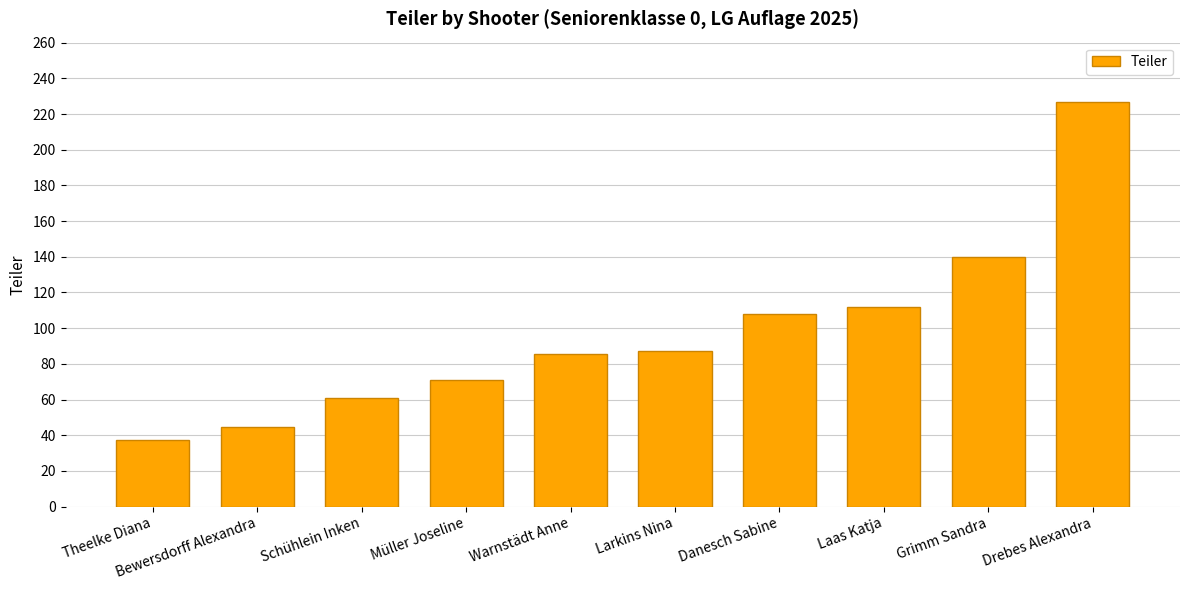

Which label corresponds to the largest value in the chart?

Drebes Alexandra